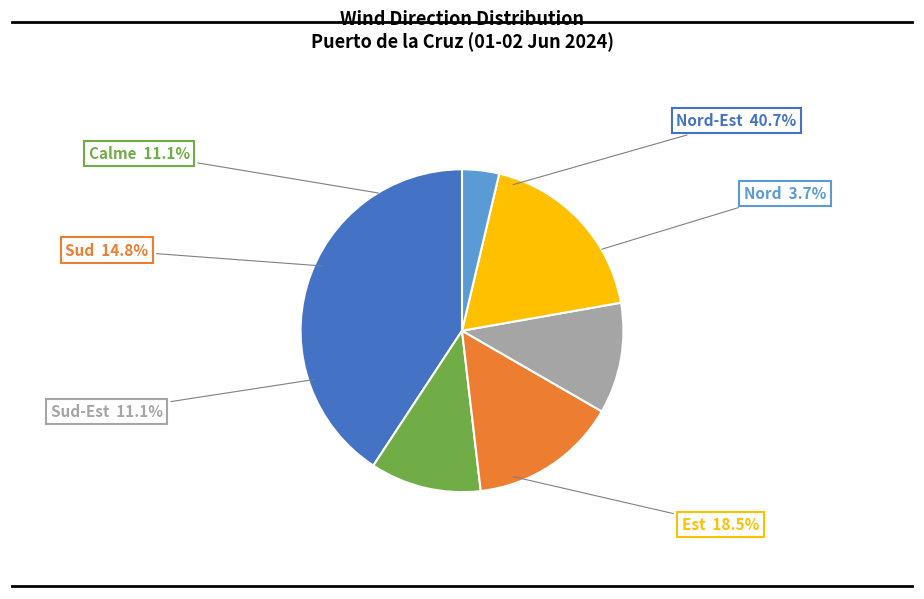

What is the smallest slice in the pie chart?

Nord